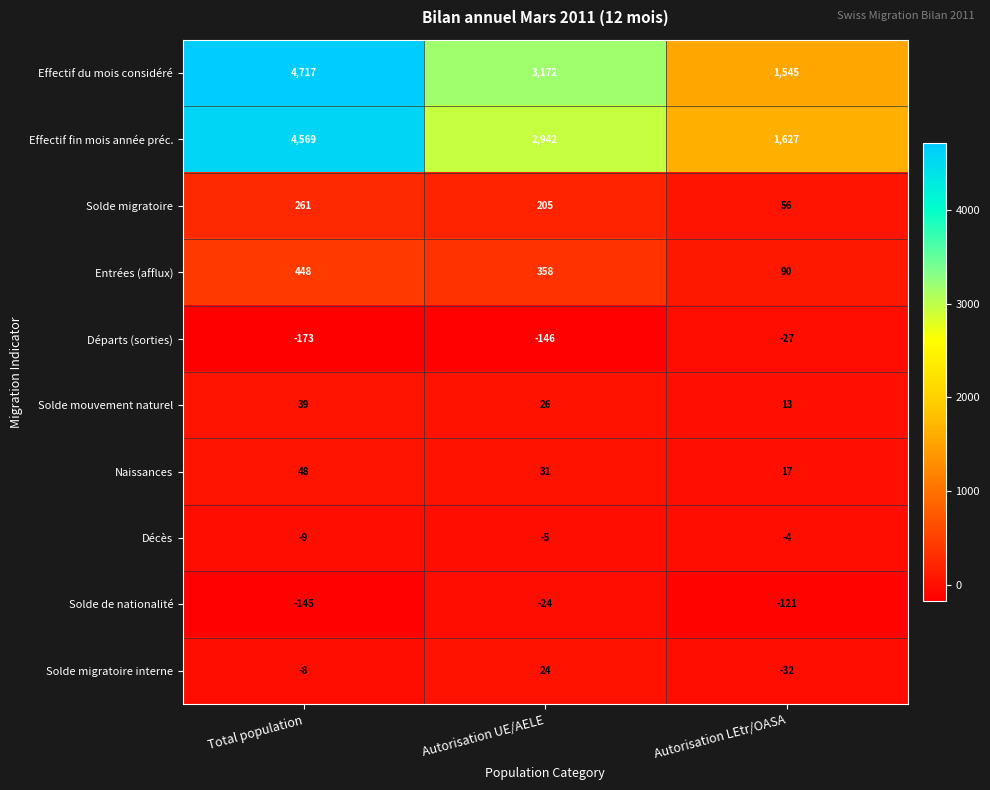

The Effectif du mois considéré series shows 4717 at Total population. True or false?

True